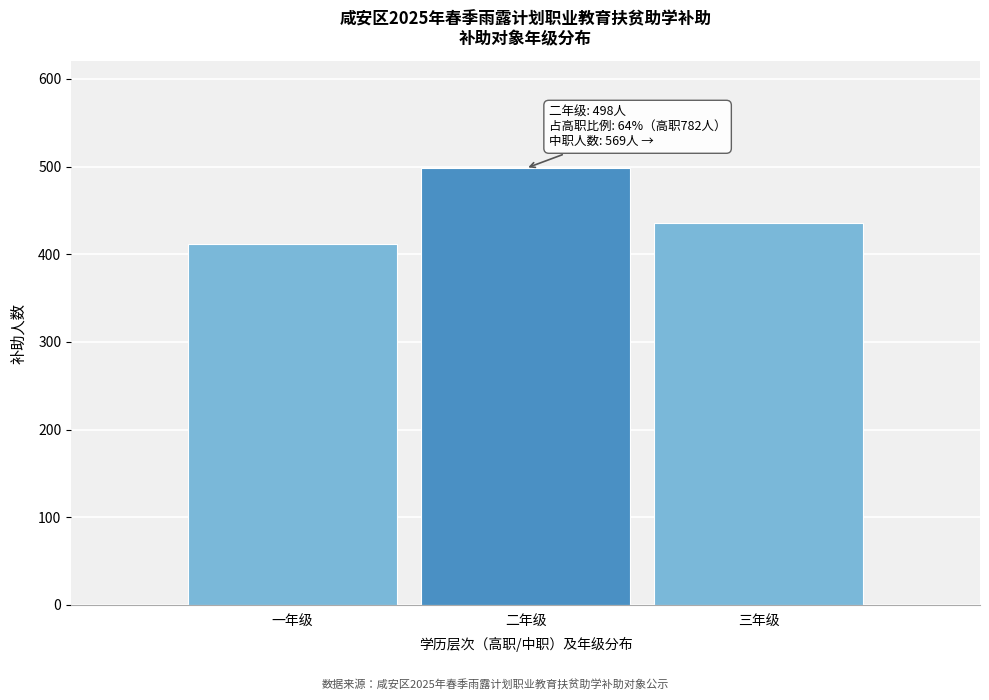

Reading right to left, extract all data points from this chart.

436	498	412